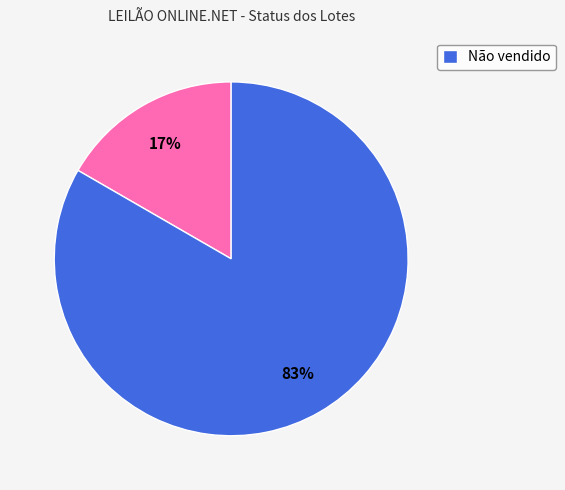

Is there any slice that represents more than half of the pie?

Yes